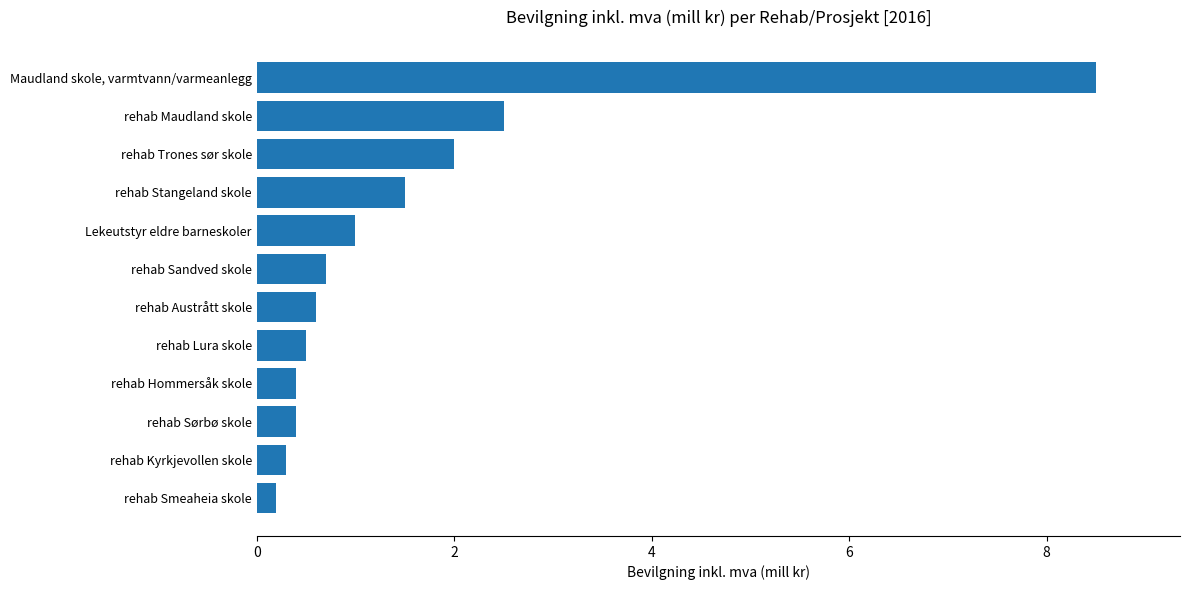

What is the maximum value shown in the chart?

8.5